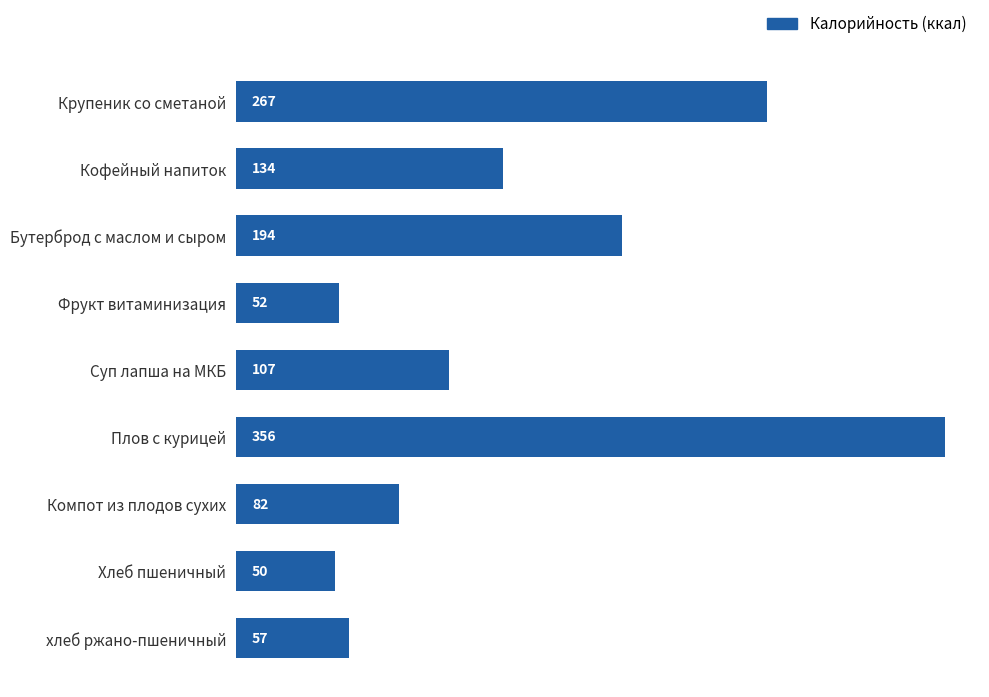

The value at хлеб ржано-пшеничный is 57. True or false?

True